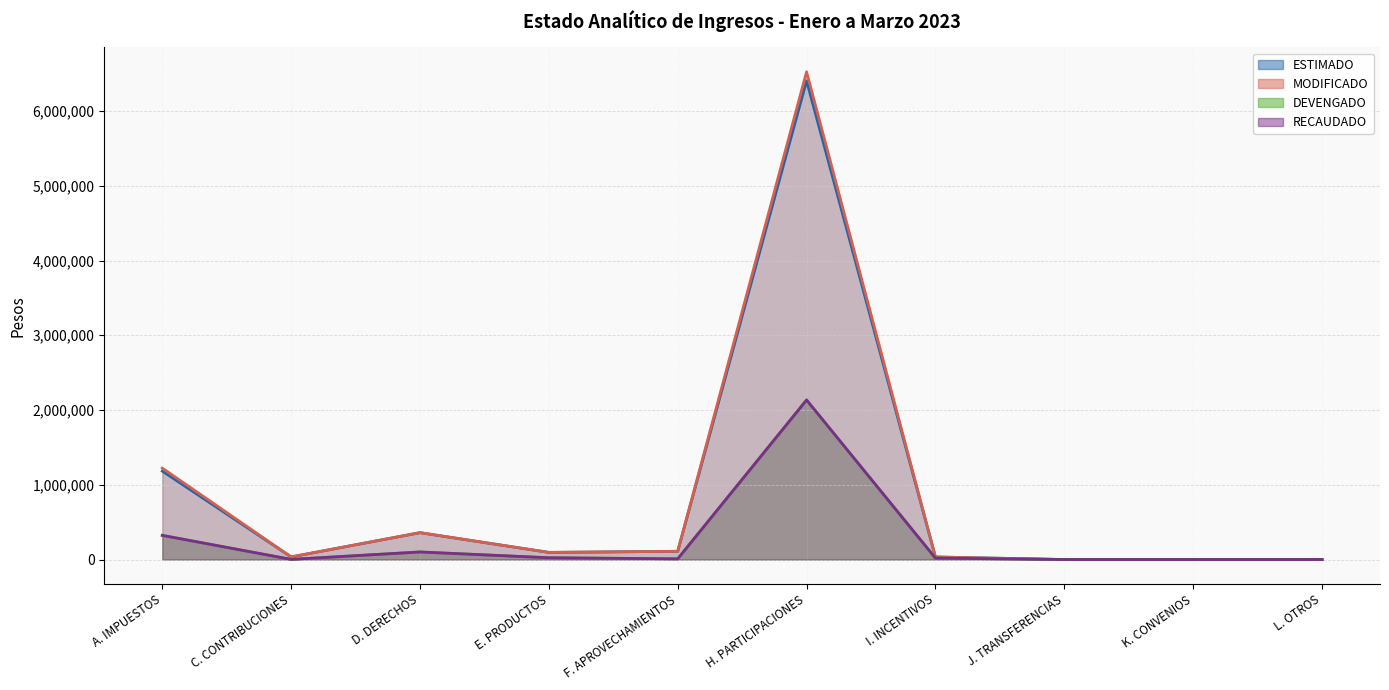

How many positive values does the ESTIMADO series have?

7